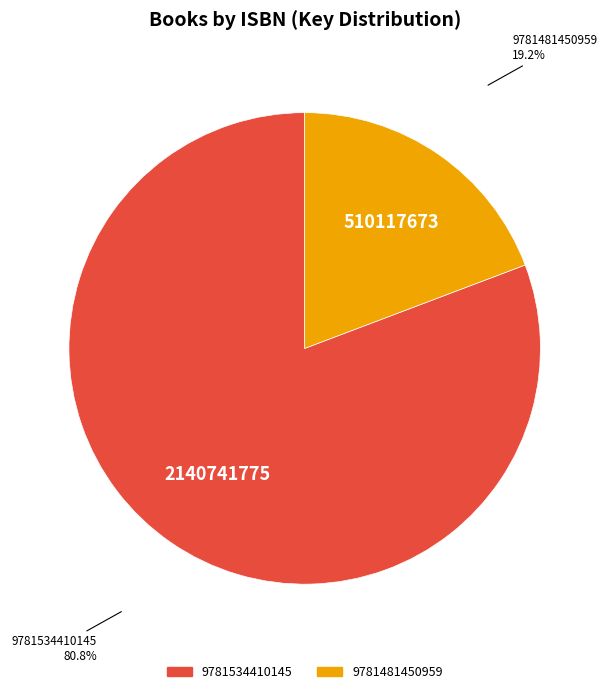

To the nearest percent, what is the difference between the largest and smallest slice percentages?

62%